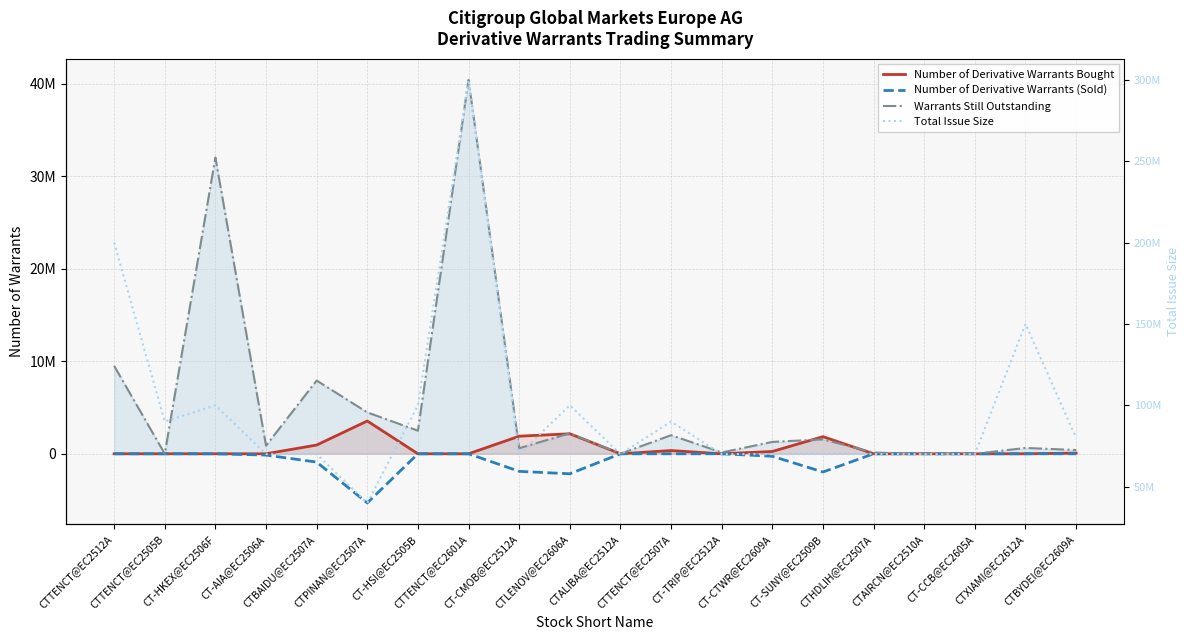

What is the label of the 4th point from the right?

CTAIRCN@EC2510A